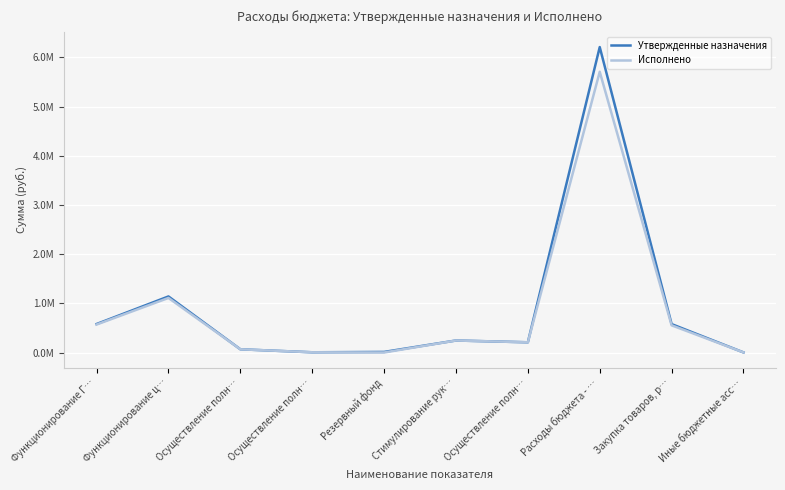

What is the difference between the maximum and minimum values in the Утвержденные назначения series?

6207506.8